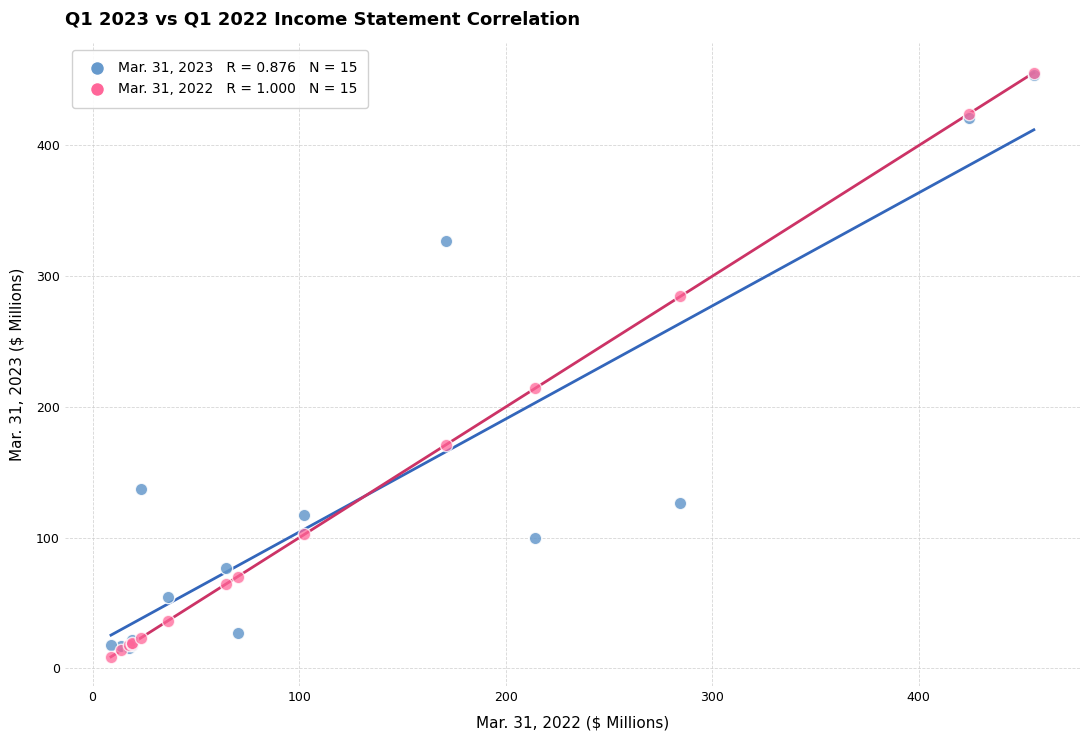

Across all series, what Y value is closest to 232?

214.3